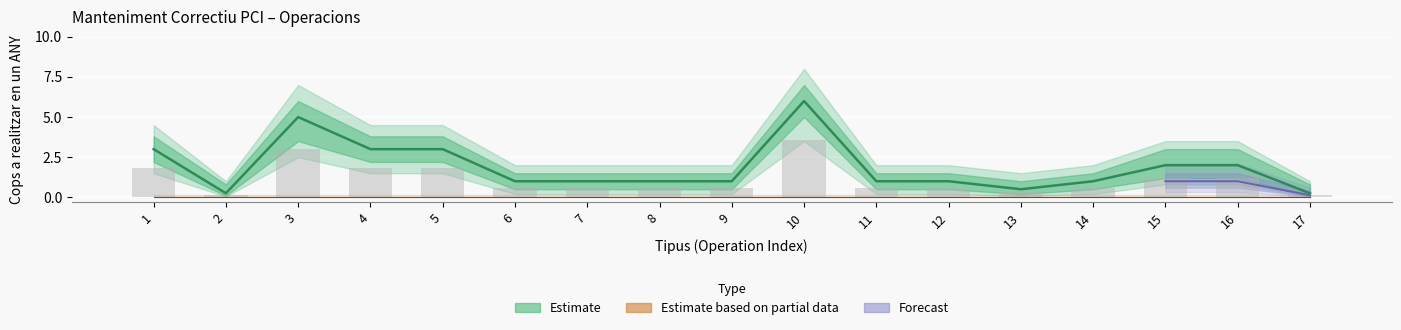

How many bars are there in total?

51